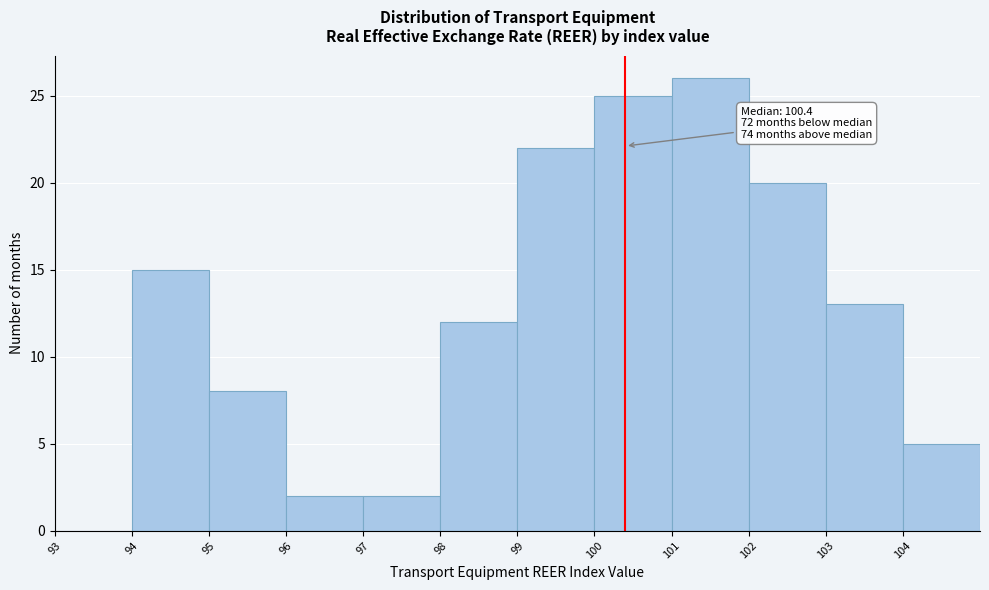

Which range on the x-axis has the tallest bar?

101 to 102